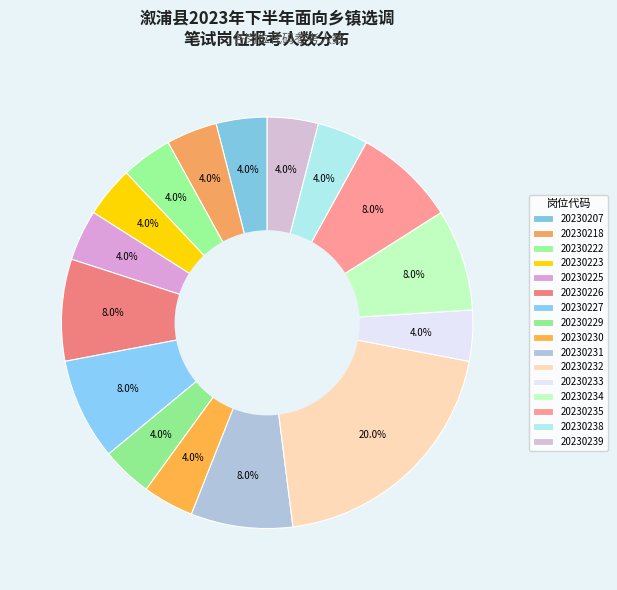

To the nearest percent, what is the combined percentage of 20230226 and 20230230?

12%